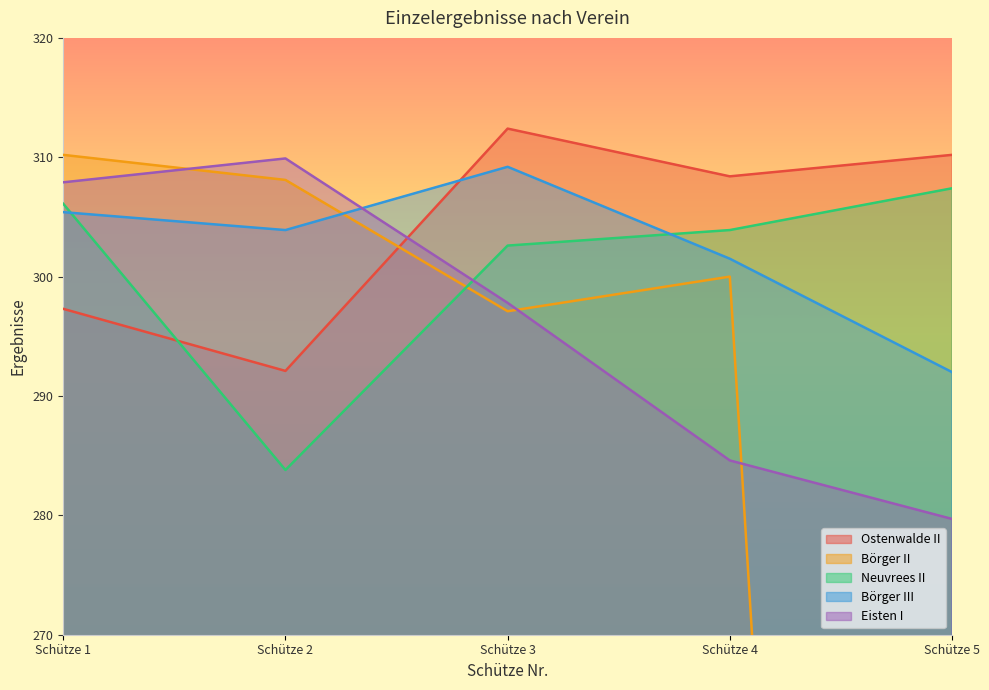

How many values in the Börger II series are below 300?

2